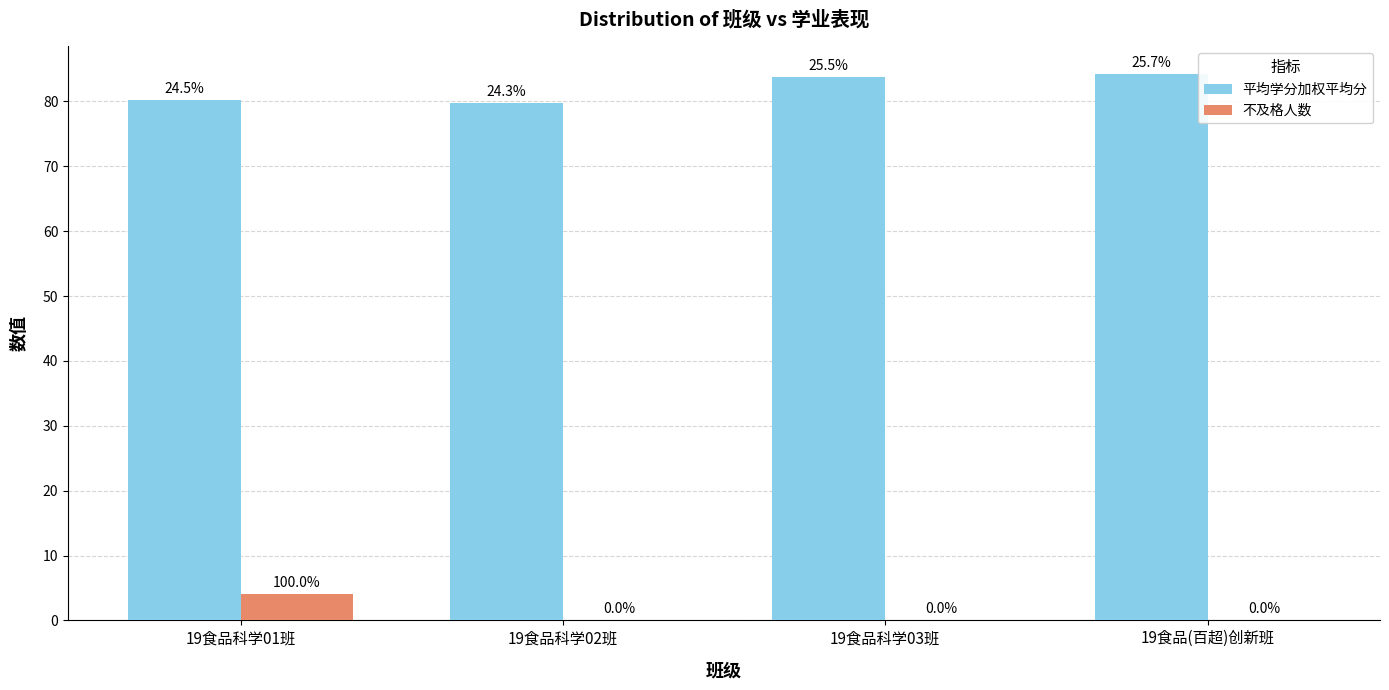

Rank the series by their average value, from lowest to highest.

不及格人数, 平均学分加权平均分